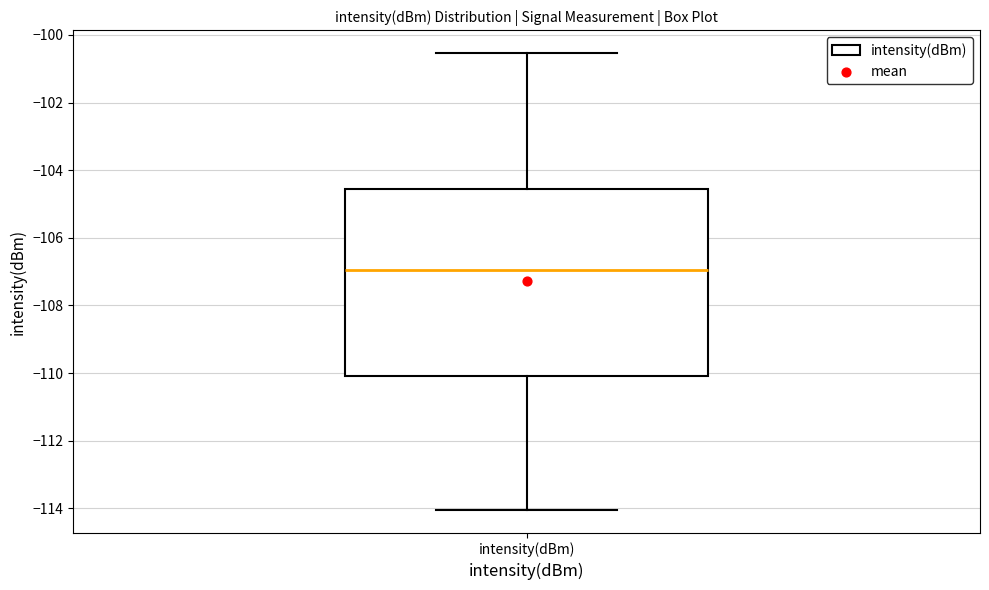

Where is the upper edge of the box for intensity(dBm) on the y-axis? The values are not printed on the chart, so give them approximately, as read against the axis.

-104.6